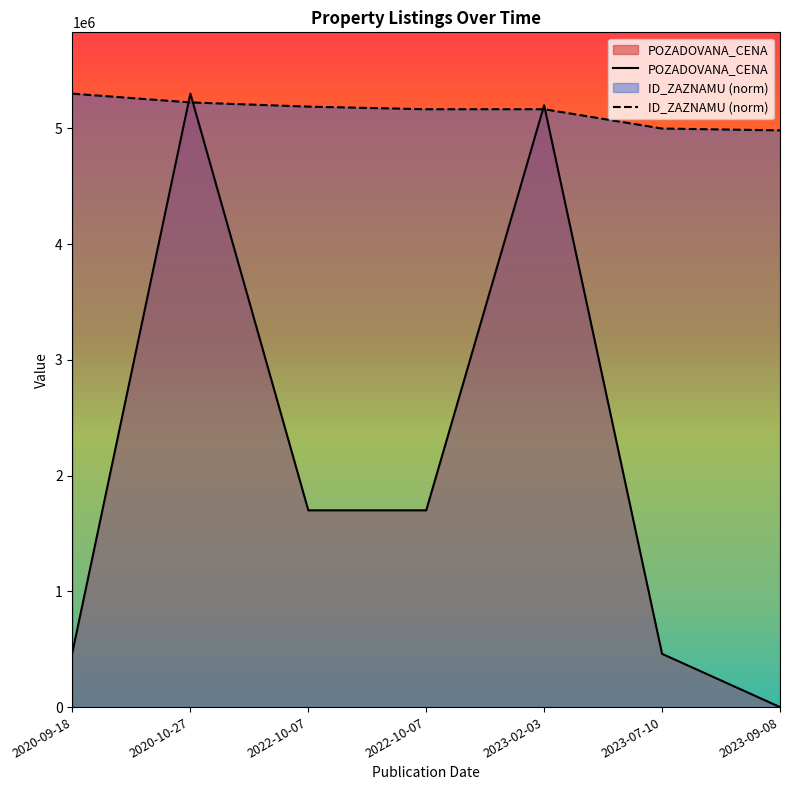

In POZADOVANA_CENA, how many points are higher than both neighbors (excluding endpoints)?

2